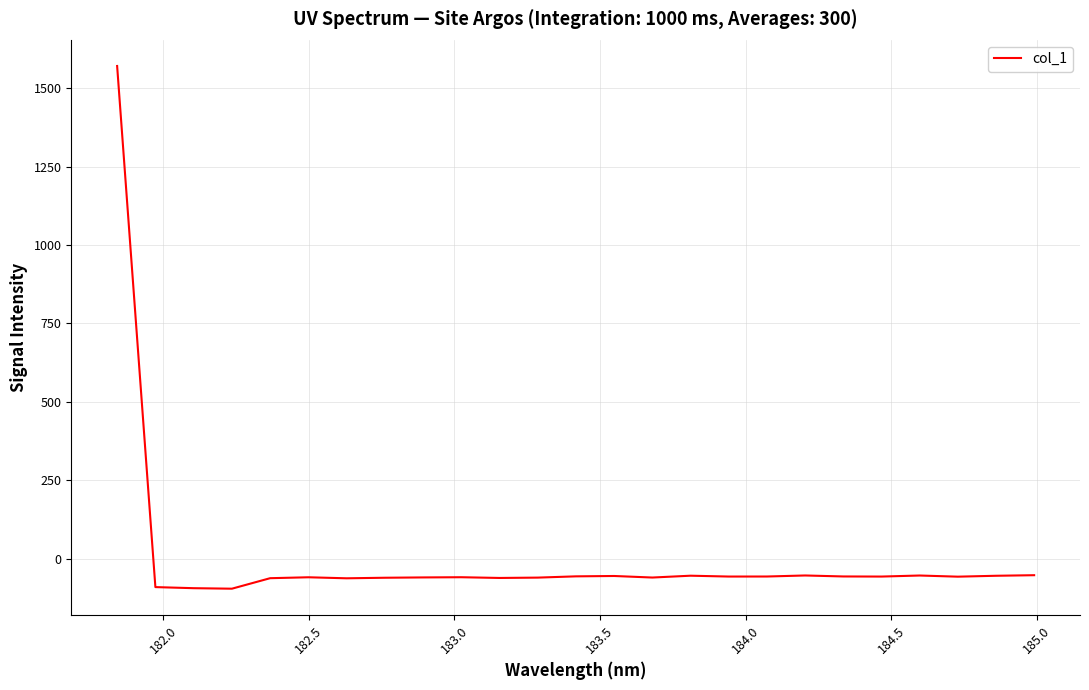

What is the minimum value shown in the chart?

-95.2